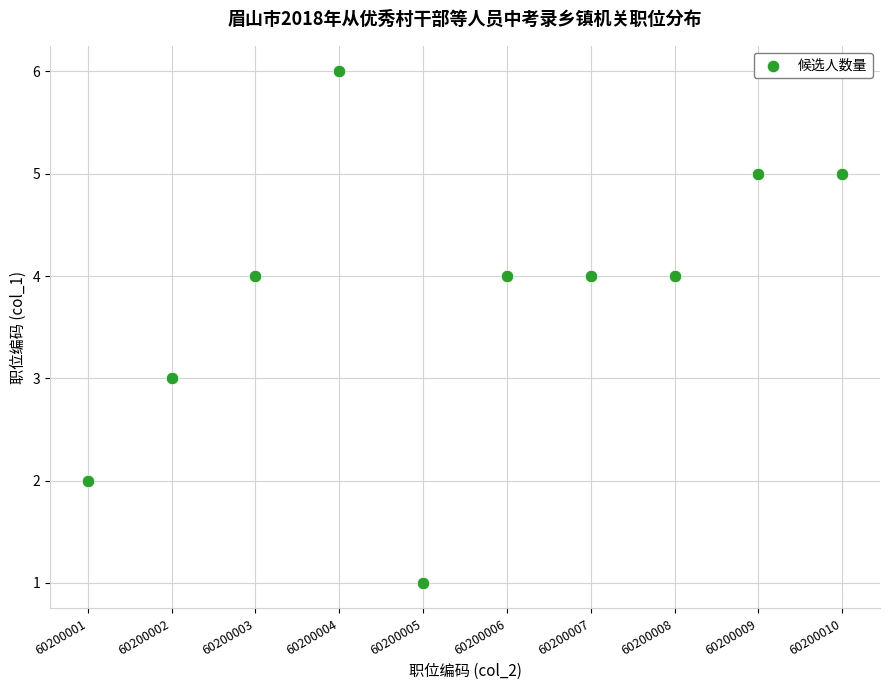

What is the range of Y values (max minus min)?

5